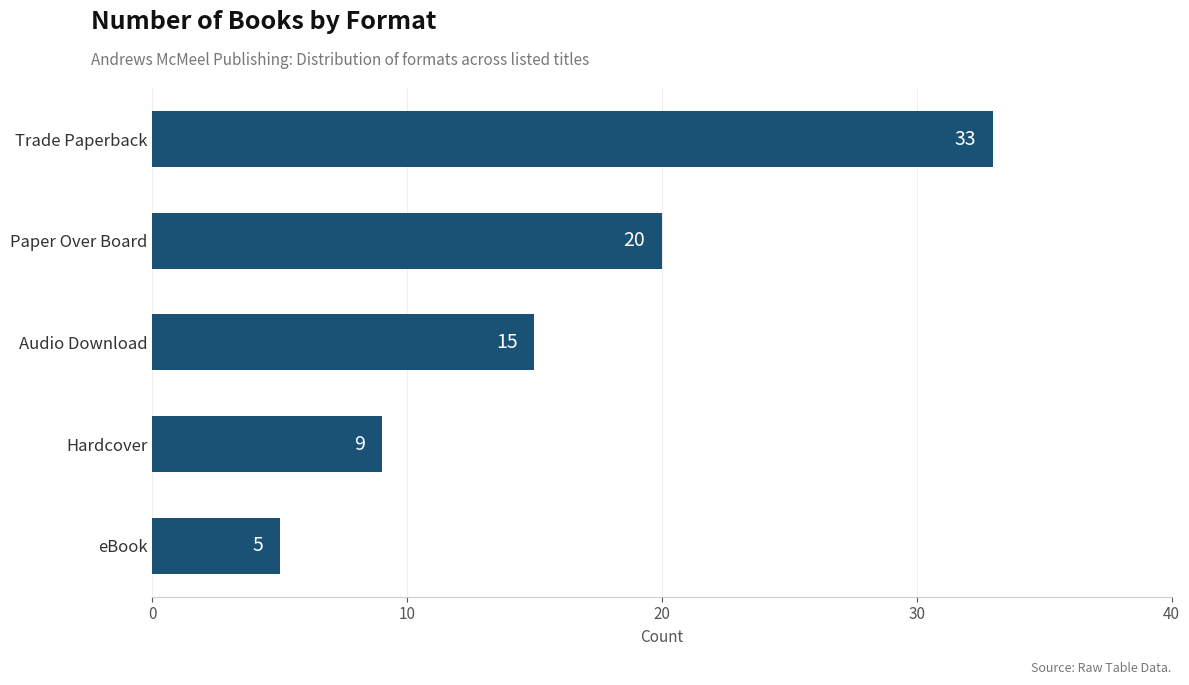

How many values are between 9 and 20?

3